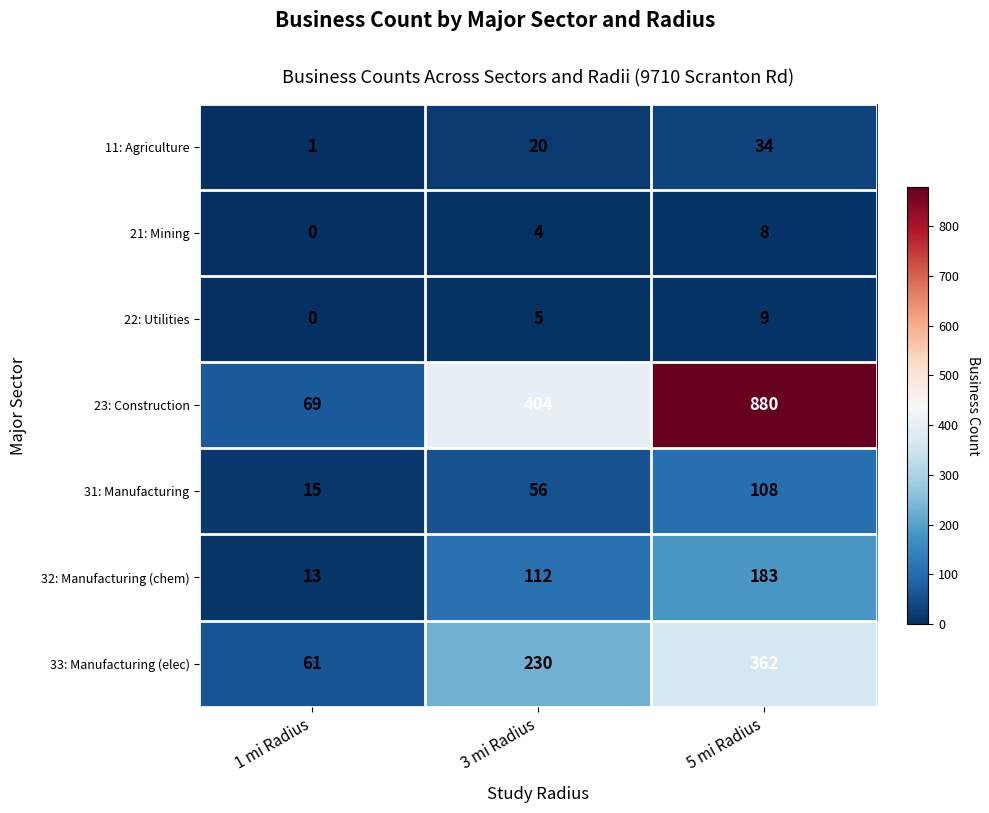

Reading right to left, transcribe all the data shown in this chart.

11: Agriculture: 34	20	1
21: Mining: 8	4	0
22: Utilities: 9	5	0
23: Construction: 880	404	69
31: Manufacturing: 108	56	15
32: Manufacturing (chem): 183	112	13
33: Manufacturing (elec): 362	230	61